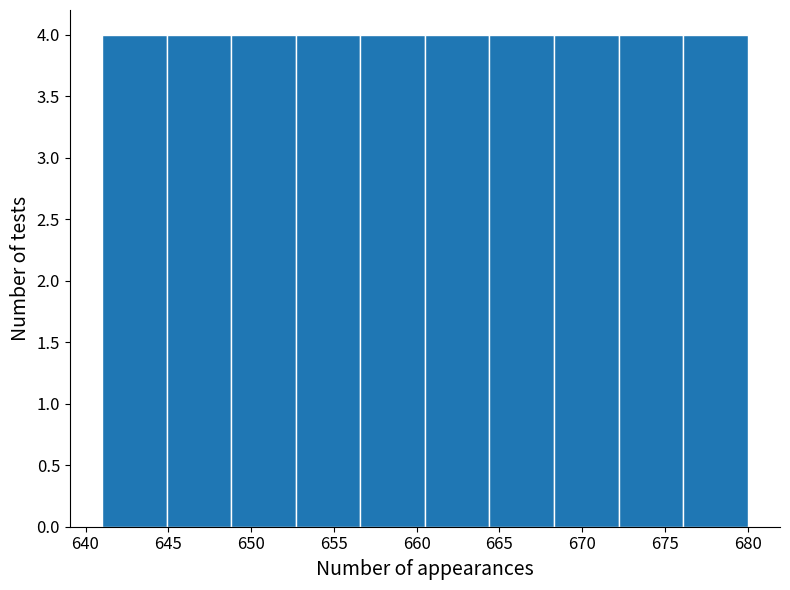

Reading left to right, list every bar in this chart as the range it spans on the x-axis followed by its height. Neither the bar edges nor the heights are printed on the chart, so give them approximately, as read against the axes.

641.0 to 644.9: 4
644.9 to 648.8: 4
648.8 to 652.7: 4
652.7 to 656.6: 4
656.6 to 660.5: 4
660.5 to 664.4: 4
664.4 to 668.3: 4
668.3 to 672.2: 4
672.2 to 676.1: 4
676.1 to 680.0: 4